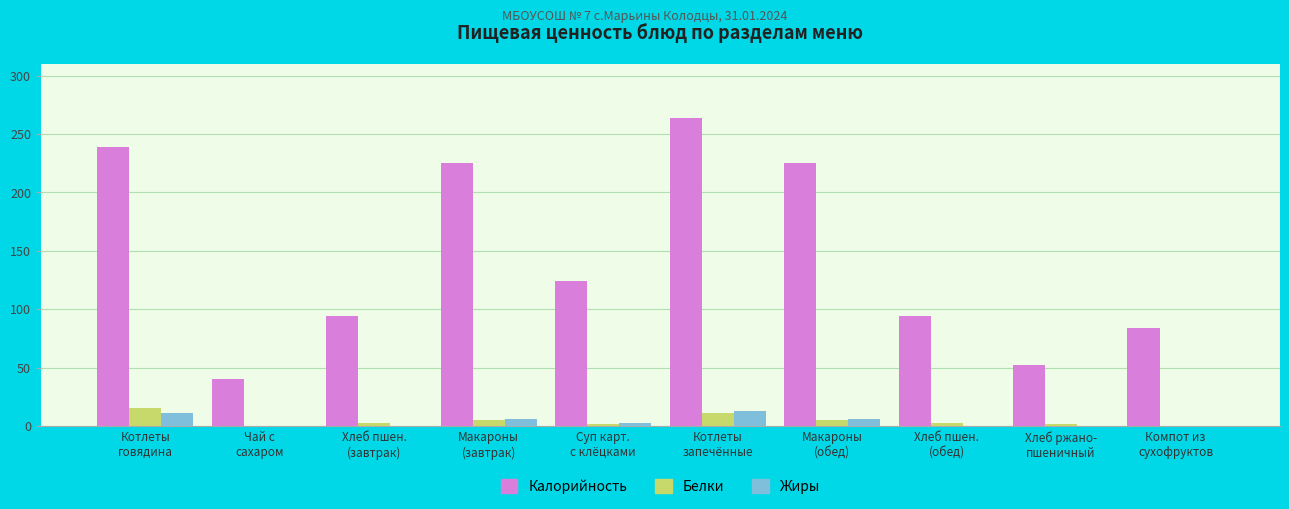

What is the maximum value shown in the chart?

263.5